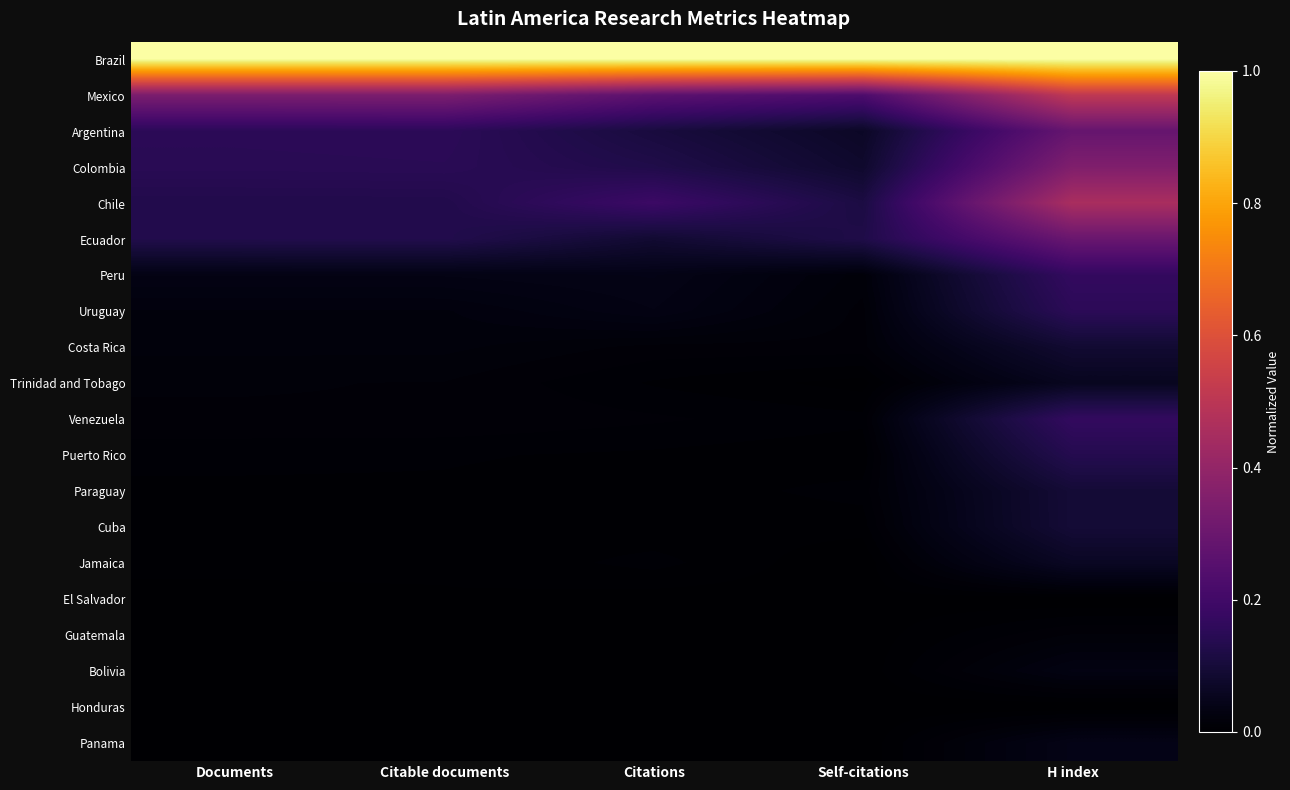

At how many categories does at least one series exceed 0?

5